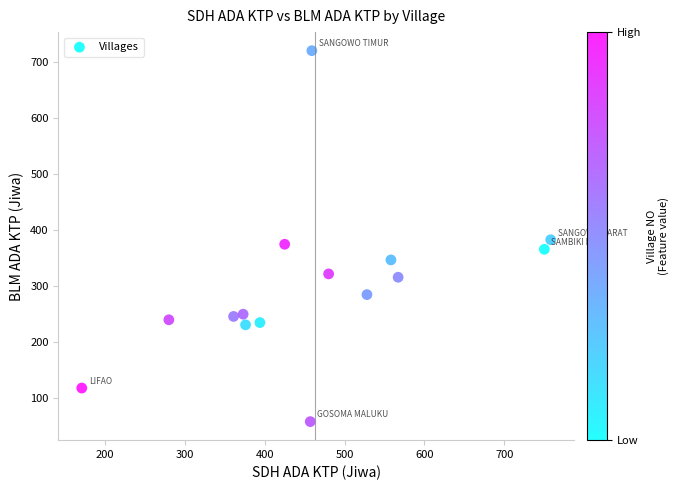

What is the range of X values (max minus min)?

587